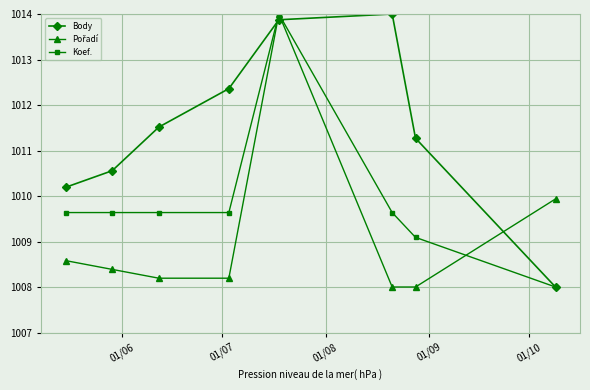

How many distinct data groups are displayed?

3